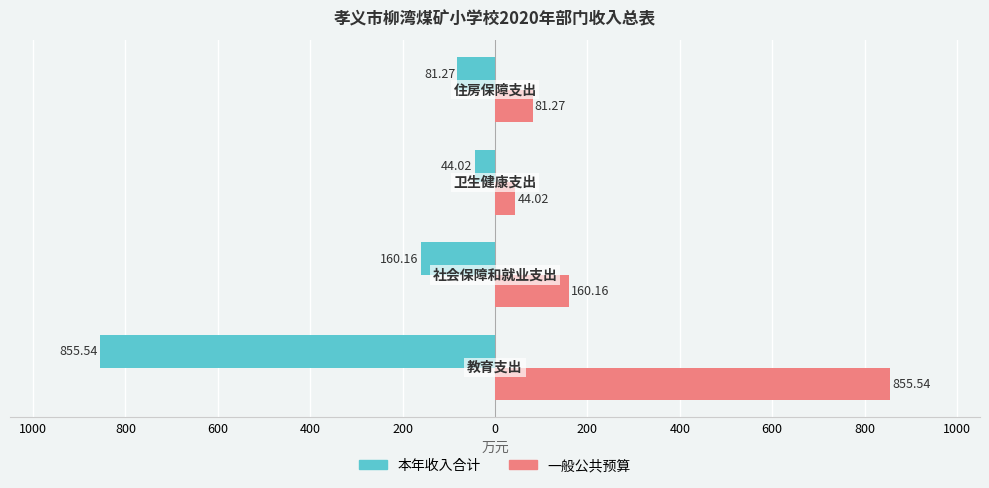

What are all the series names shown in the legend?

本年收入合计, 一般公共预算